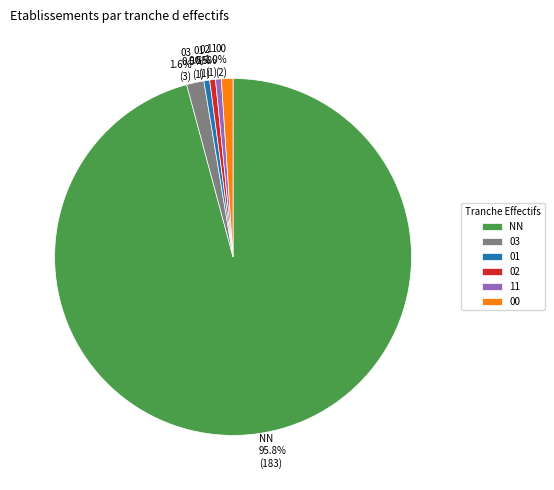

Is it true that NN is 96% of the pie?

True